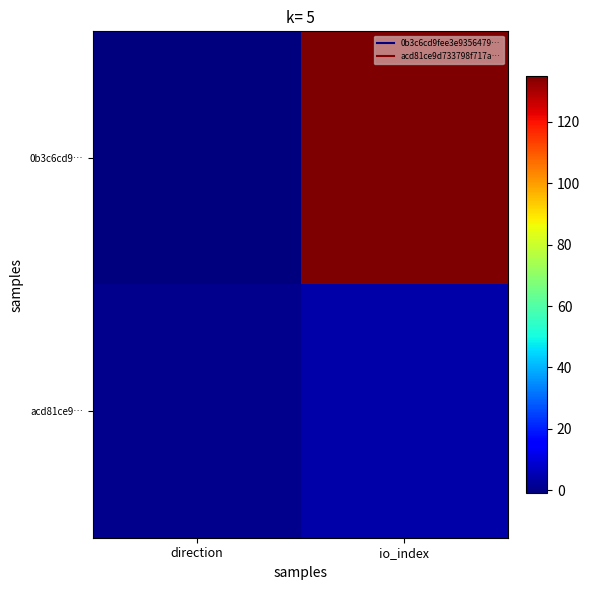

What is the maximum value shown in the chart?

135